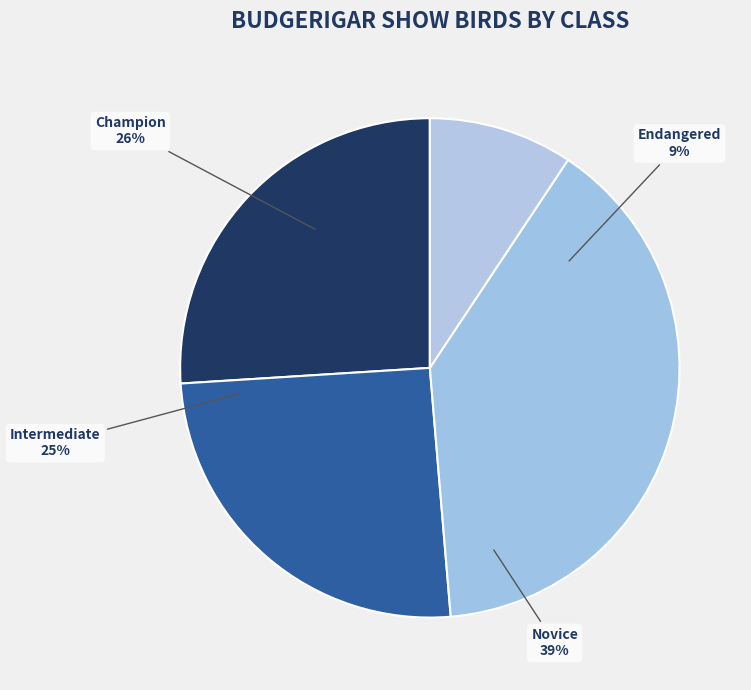

Is it true that Novice is 39% of the pie?

True